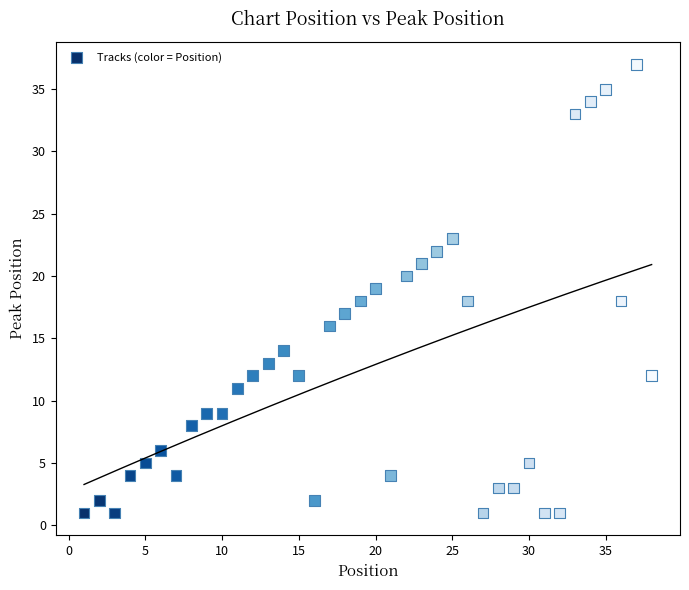

What is the range of Y values (max minus min)?

36